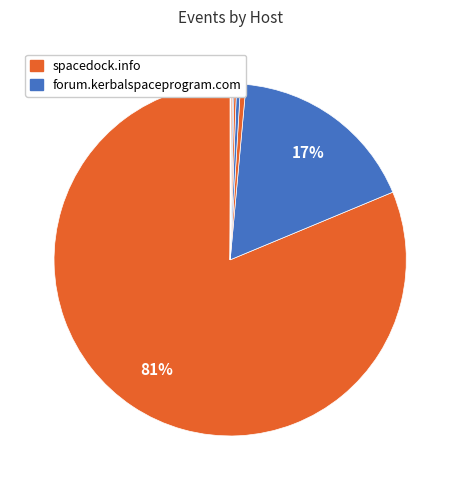

What is the majority slice?

spacedock.info